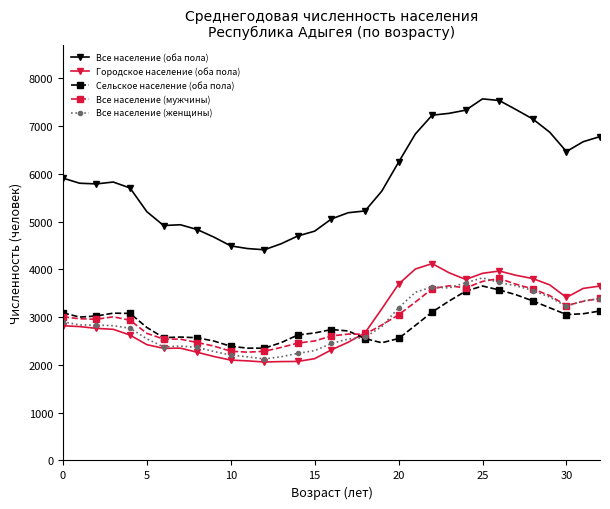

True or false: Сельское население (оба пола) has more than 1 points higher than both neighbors.

True